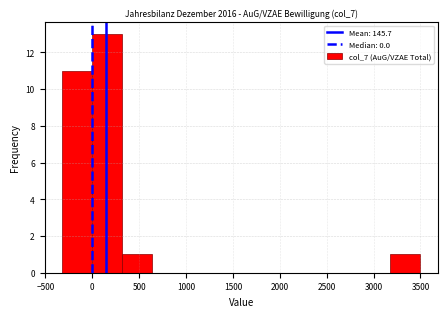

What is the height of the bar covering -300 to 0 on the x-axis? Neither the bar edges nor the heights are printed on the chart, so give them approximately, as read against the axes.

11